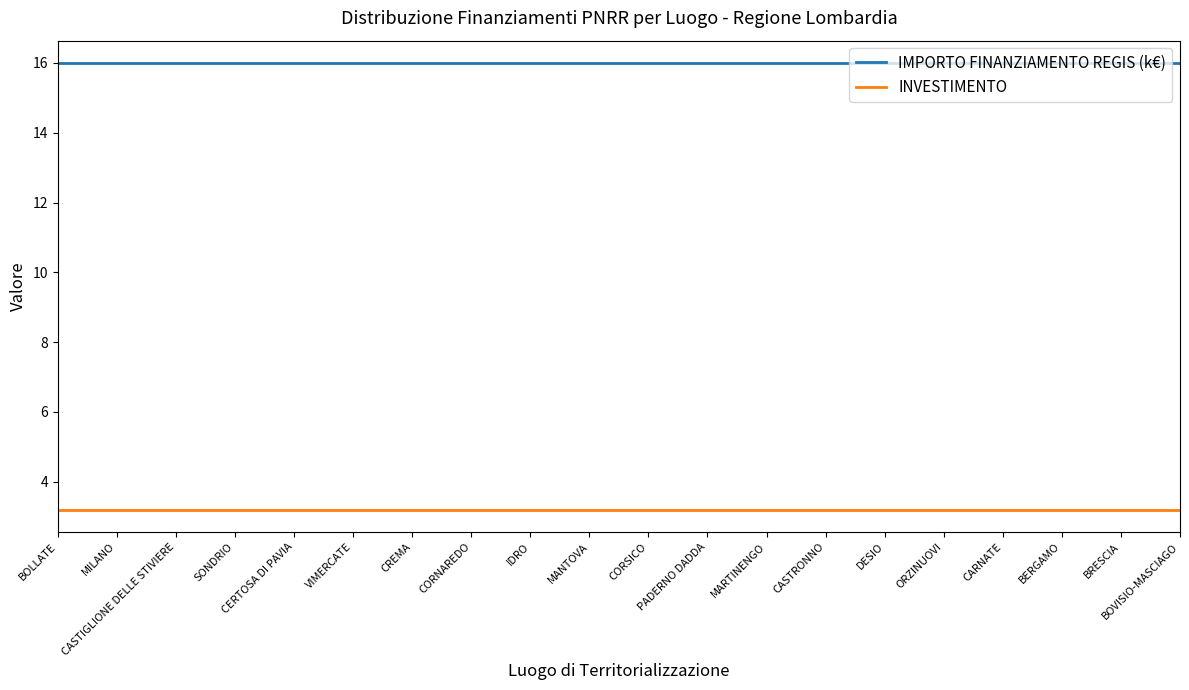

Reading left to right, extract all data points from this chart.

IMPORTO FINANZIAMENTO REGIS (k€): BOLLATE=16.0	MILANO=16.0	CASTIGLIONE DELLE STIVIERE=16.0	SONDRIO=16.0	CERTOSA DI PAVIA=16.0	VIMERCATE=16.0	CREMA=16.0	CORNAREDO=16.0	IDRO=16.0	MANTOVA=16.0	CORSICO=16.0	PADERNO DADDA=16.0	MARTINENGO=16.0	CASTRONNO=16.0	DESIO=16.0	ORZINUOVI=16.0	CARNATE=16.0	BERGAMO=16.0	BRESCIA=16.0	BOVISIO-MASCIAGO=16.0
INVESTIMENTO: BOLLATE=3.2	MILANO=3.2	CASTIGLIONE DELLE STIVIERE=3.2	SONDRIO=3.2	CERTOSA DI PAVIA=3.2	VIMERCATE=3.2	CREMA=3.2	CORNAREDO=3.2	IDRO=3.2	MANTOVA=3.2	CORSICO=3.2	PADERNO DADDA=3.2	MARTINENGO=3.2	CASTRONNO=3.2	DESIO=3.2	ORZINUOVI=3.2	CARNATE=3.2	BERGAMO=3.2	BRESCIA=3.2	BOVISIO-MASCIAGO=3.2